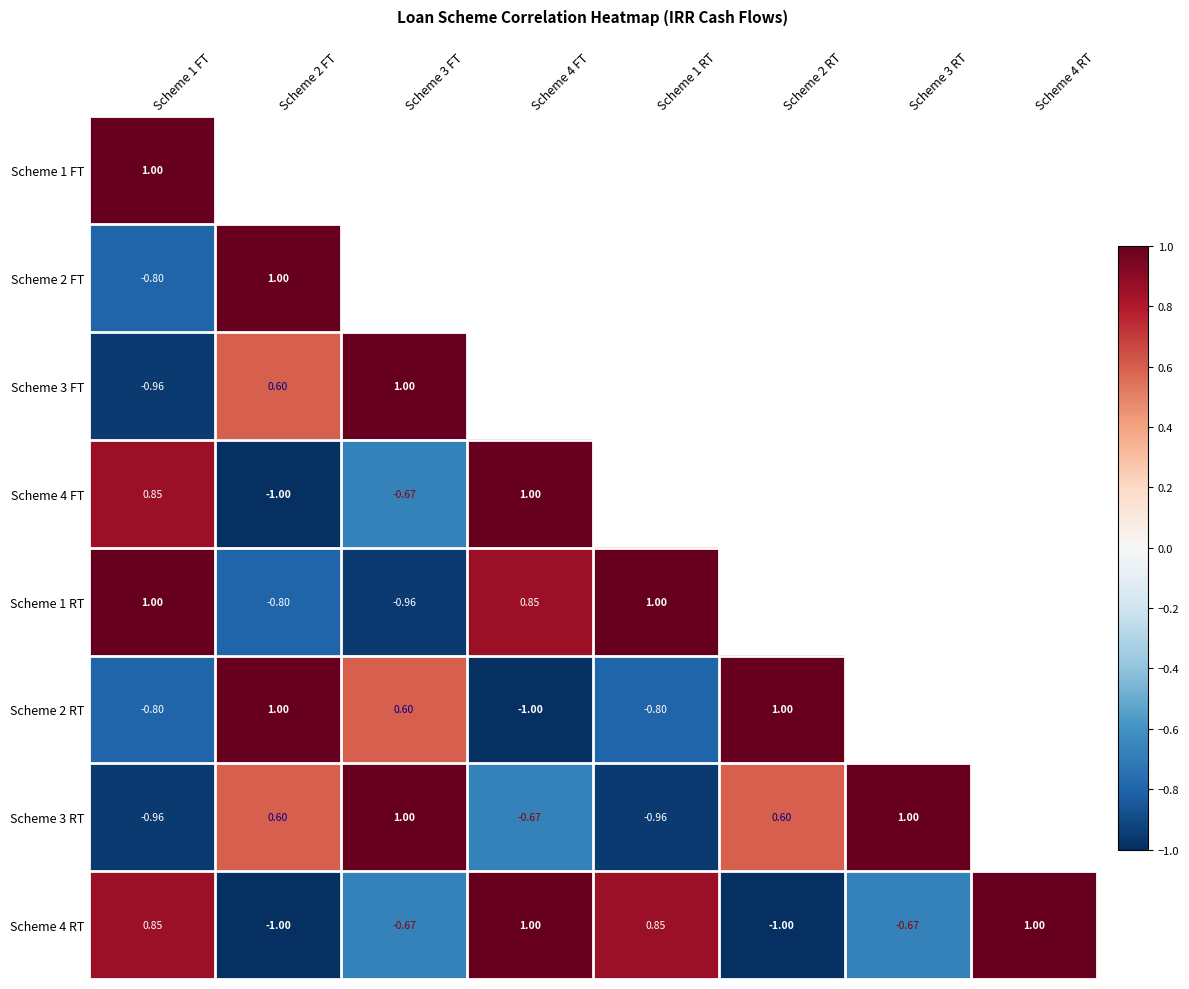

What is the difference between the Scheme 4 RT values at Scheme 3 FT and Scheme 2 RT?

0.3